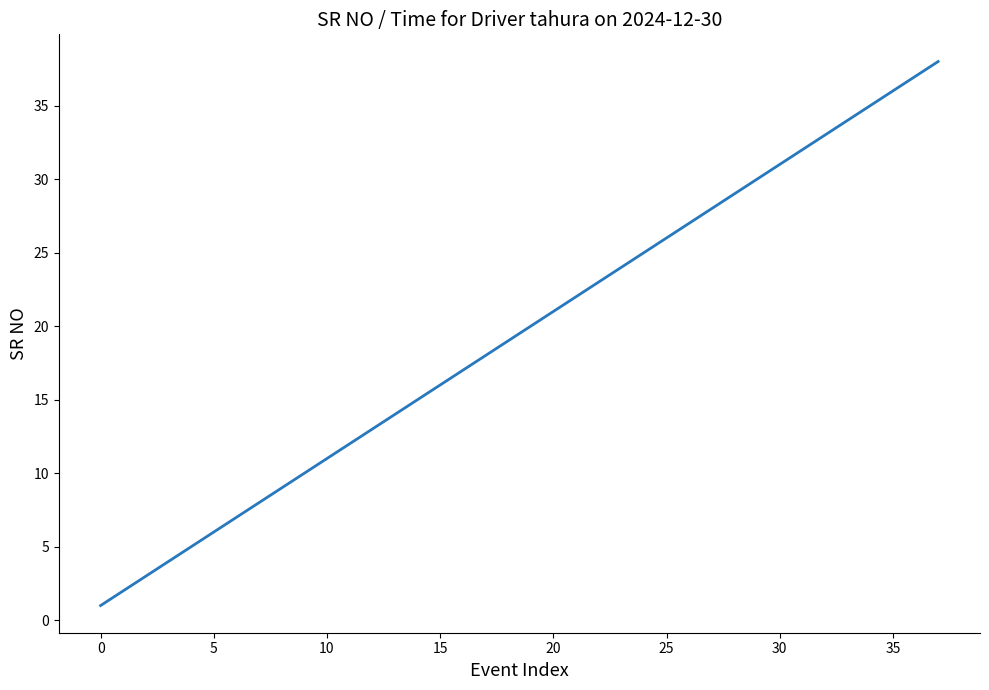

What is the difference between the maximum and minimum values?

37